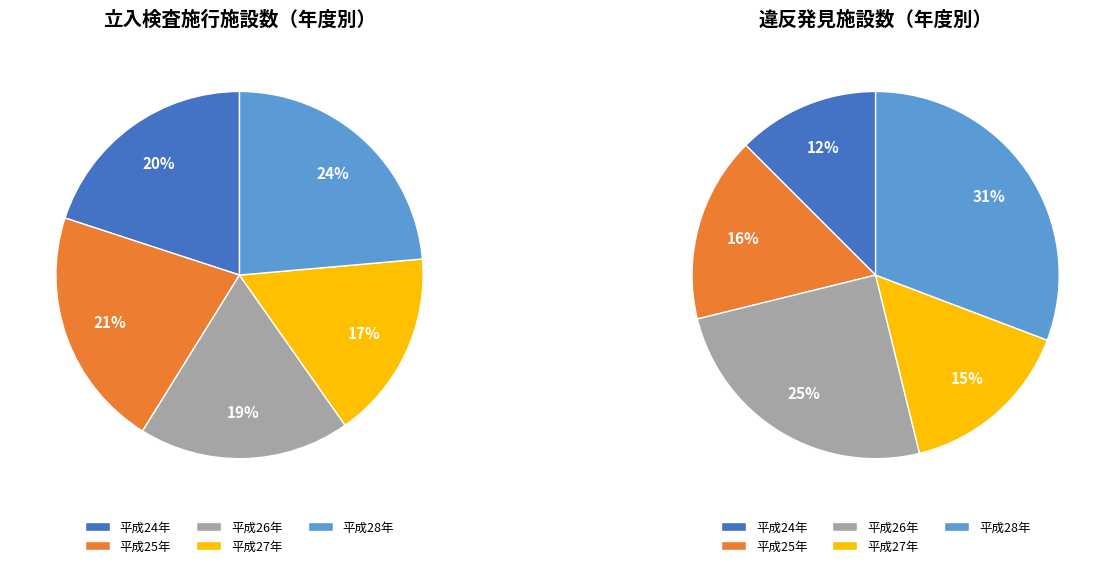

Count the number of slices in the pie.

5